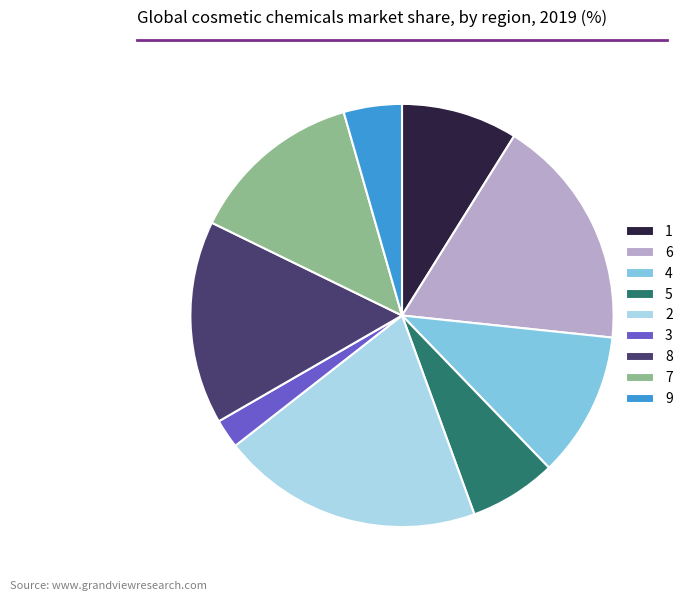

Is it true that 9 is 19% of the pie?

False